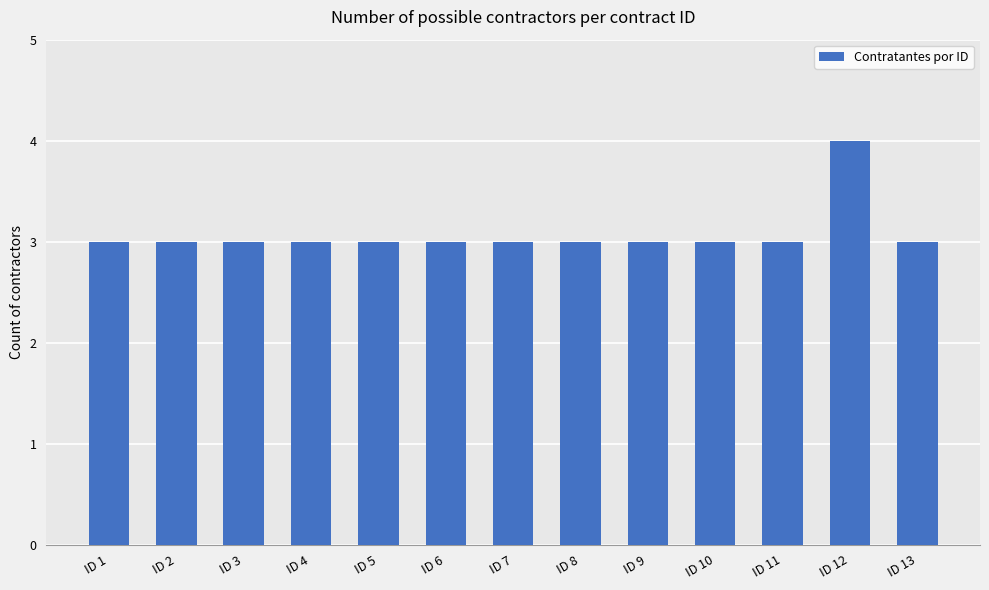

What is the value of the 2nd bar from the left?

3